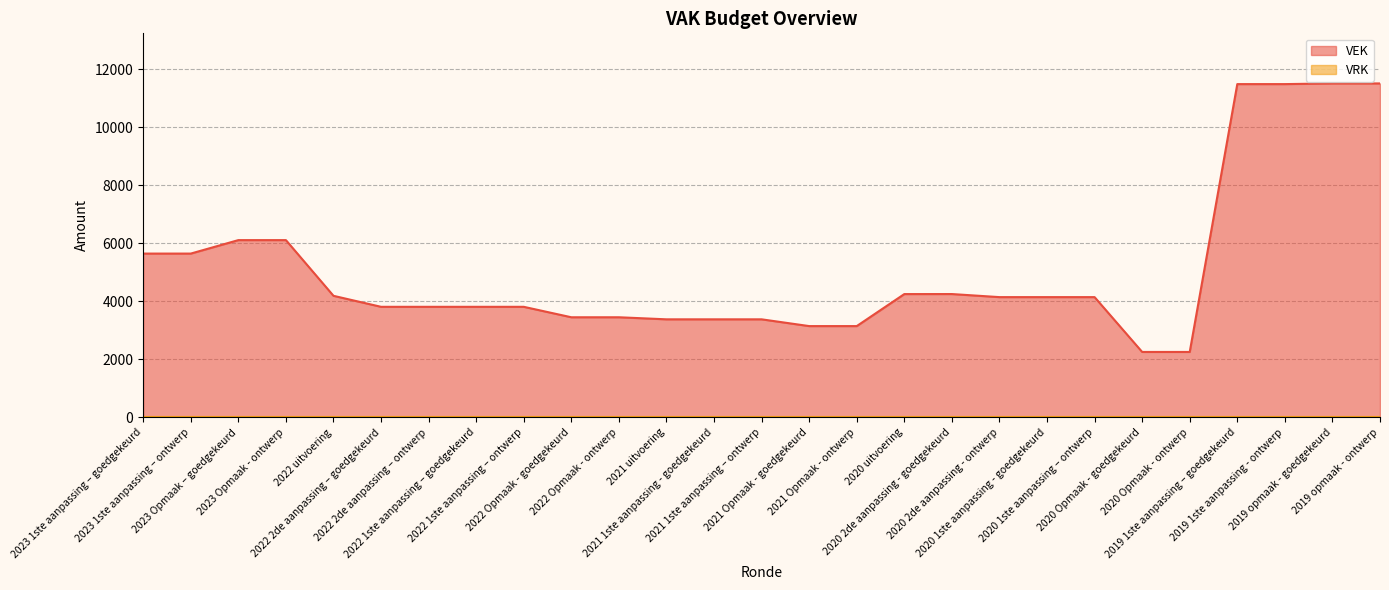

What position from the left is 2021 uitvoering?

12